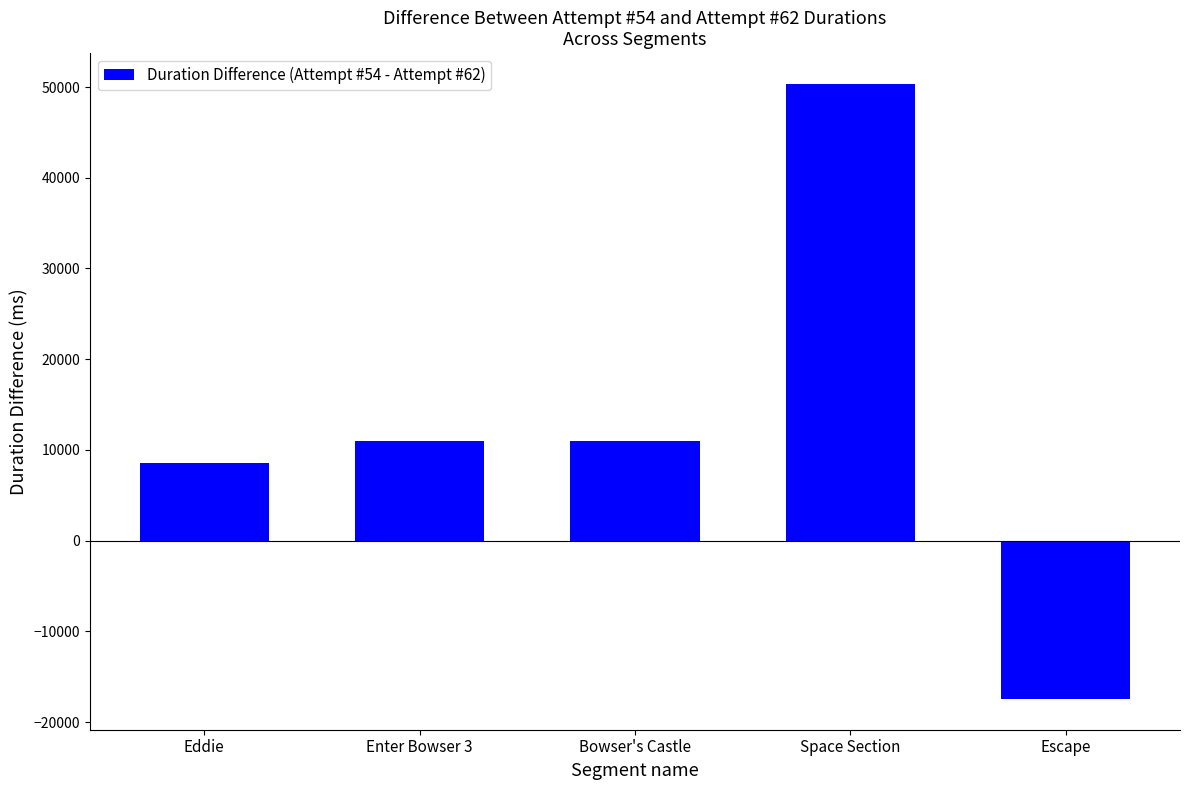

What position from the left is Bowser's Castle?

3